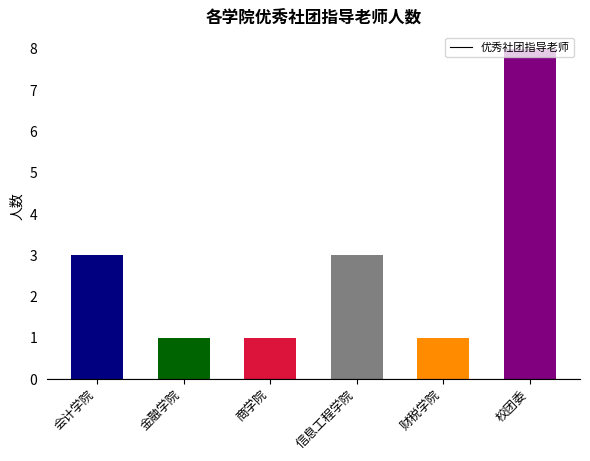

What is the smallest value displayed?

1